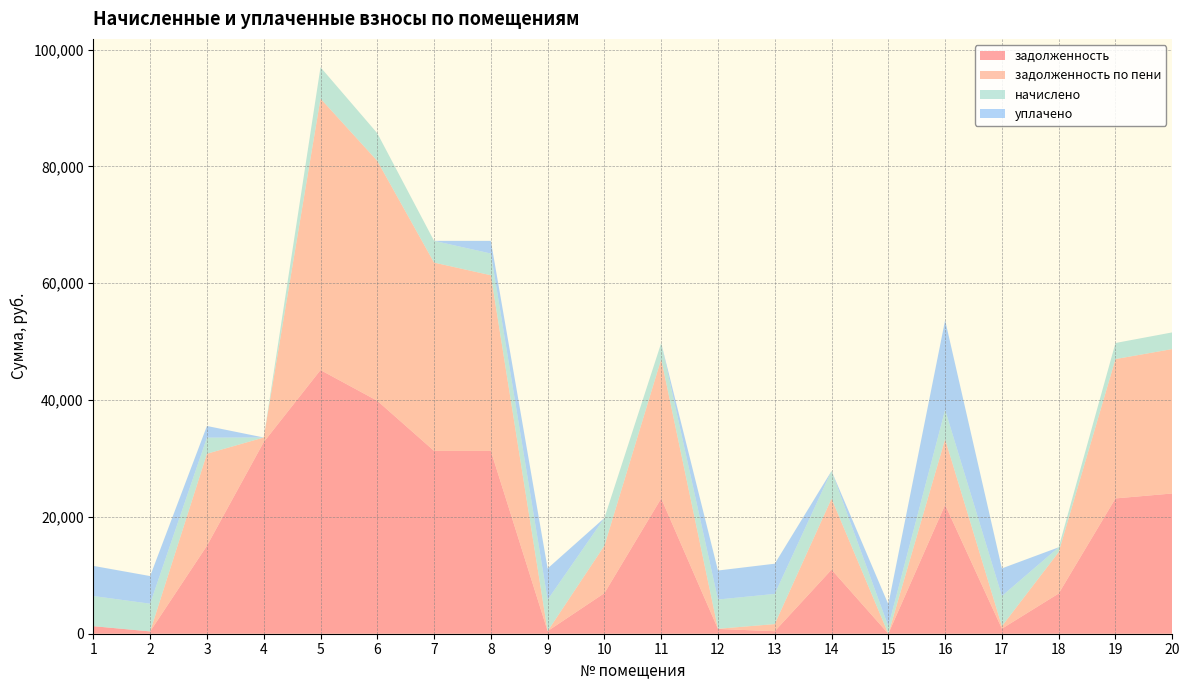

At which category is the sum across all series the highest?

5